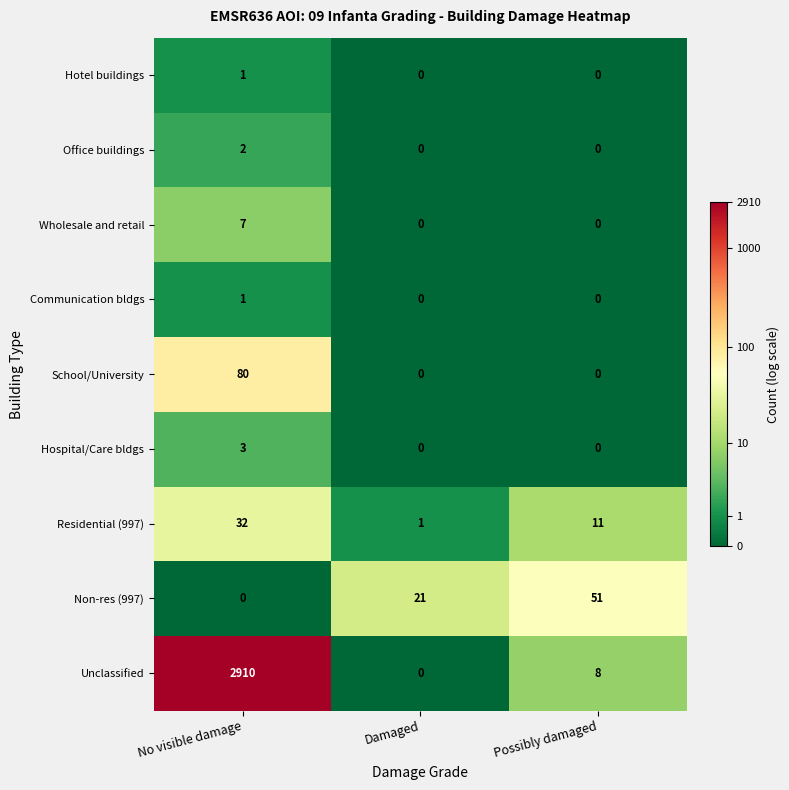

Which category has the highest value across all series?

No visible damage